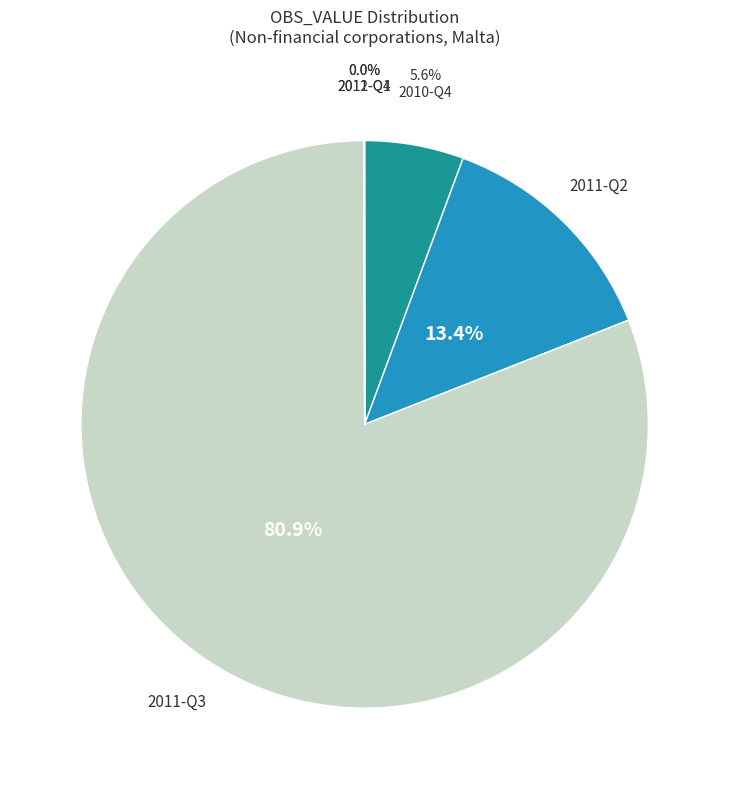

Which slice is the largest?

2011-Q3